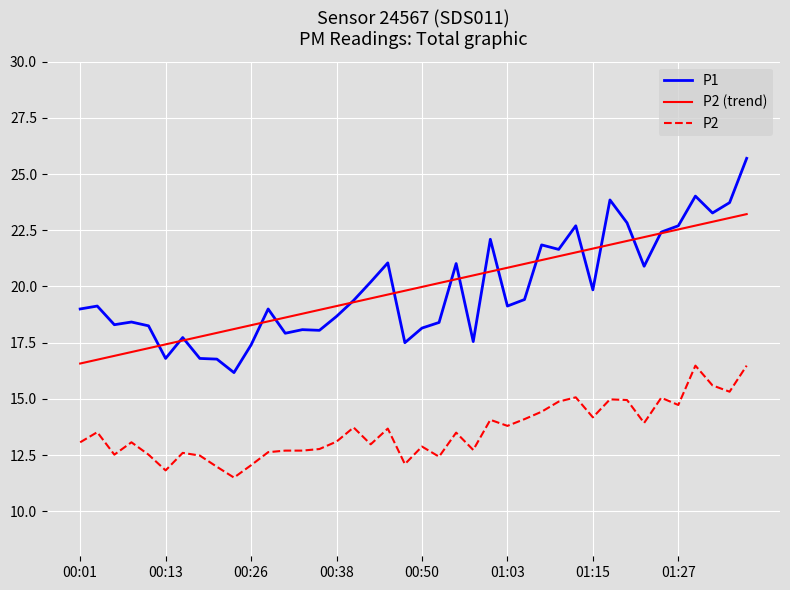

What is the highest value of the P1 series?

25.7